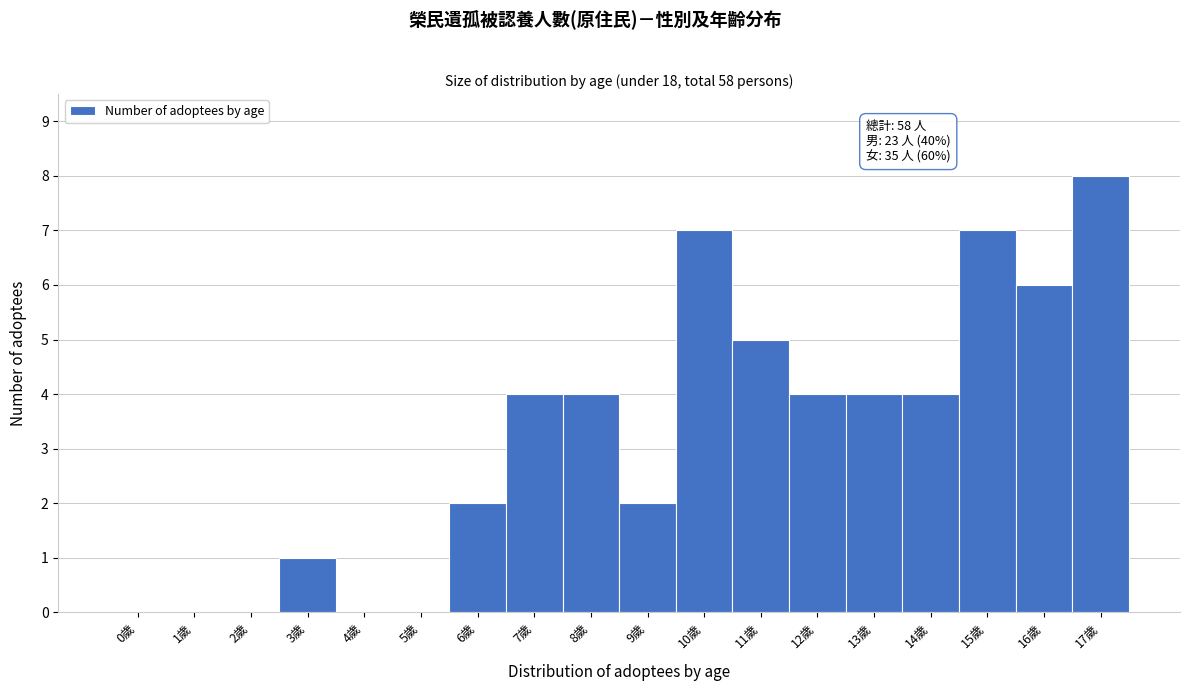

Over which range of the x-axis is the bar tallest?

16.5 to 17.5